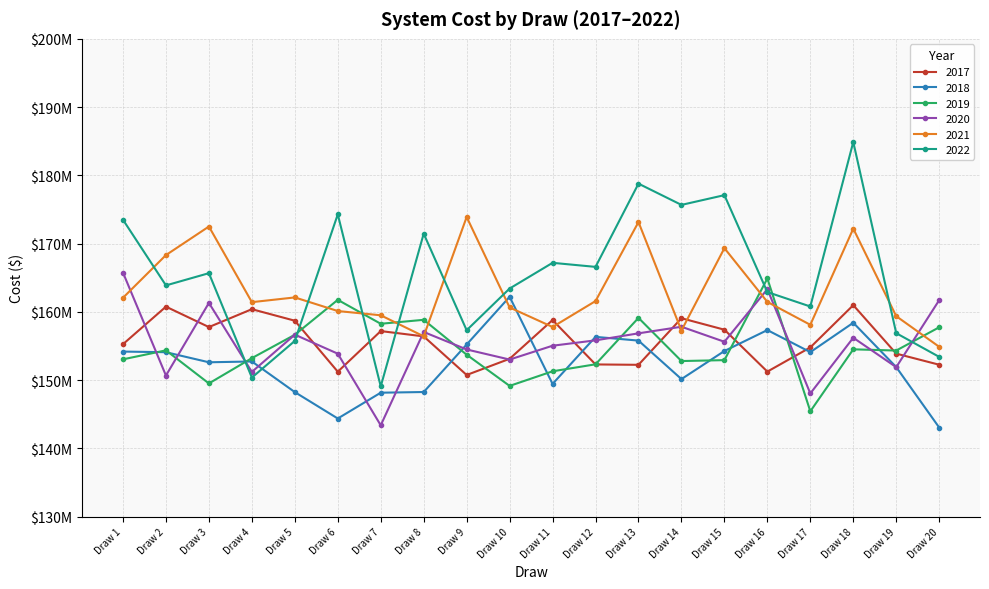

What is the minimum value shown in the chart?

143047273.4